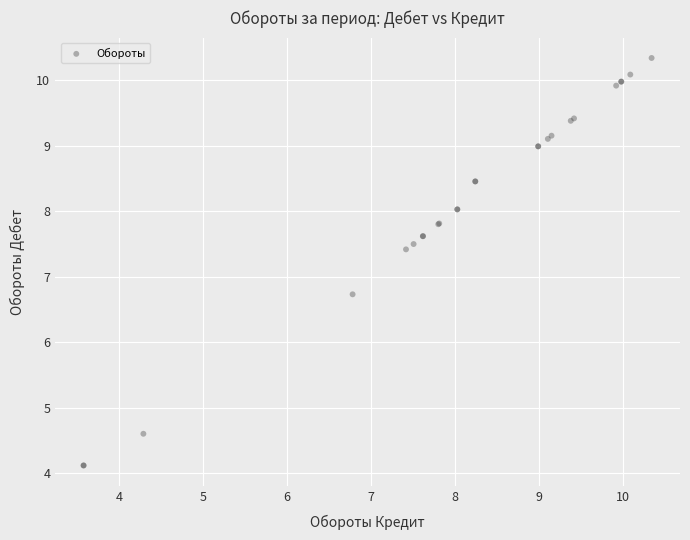

What Y value in the scatter plot is closest to 7?

6.7